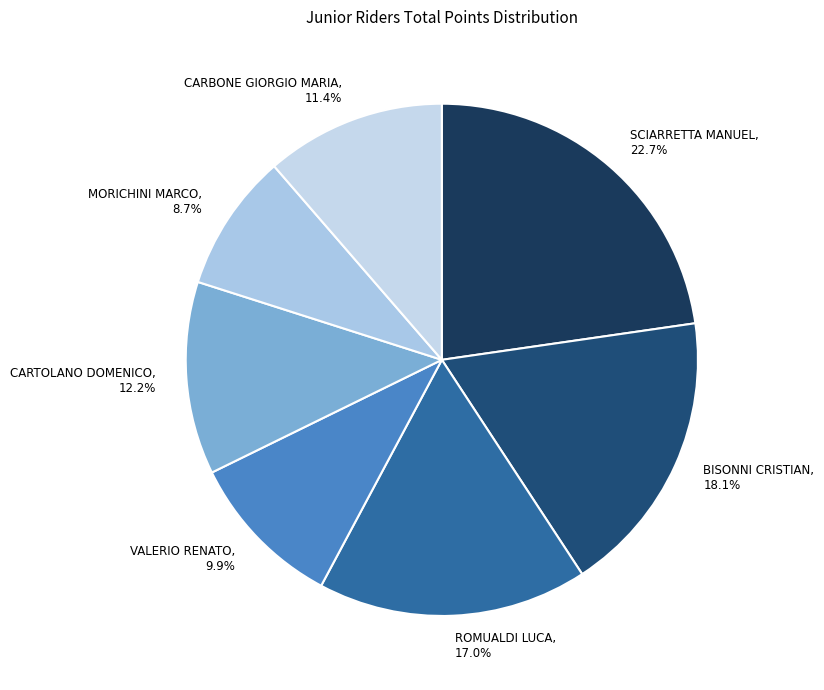

What percentage is the CARTOLANO DOMENICO slice, to the nearest percent?

12%